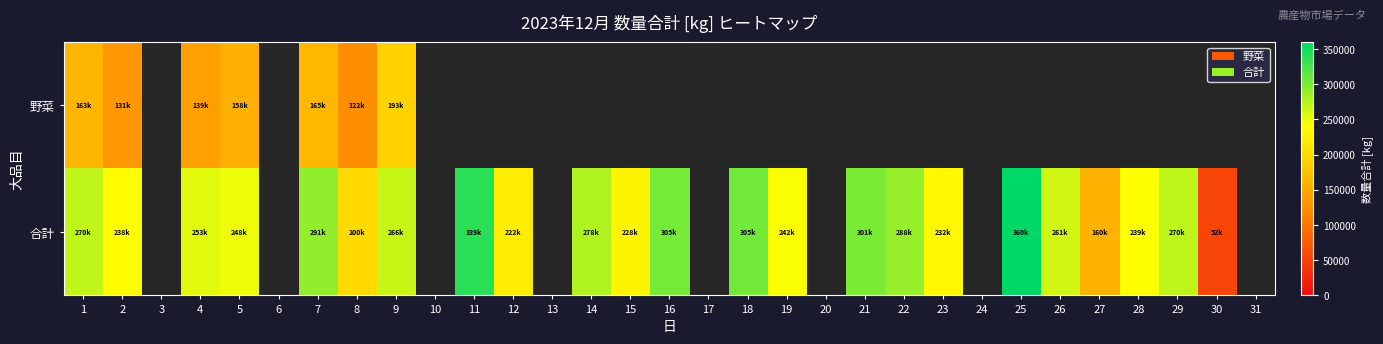

Rank the series by their maximum value, from lowest to highest.

野菜, 合計